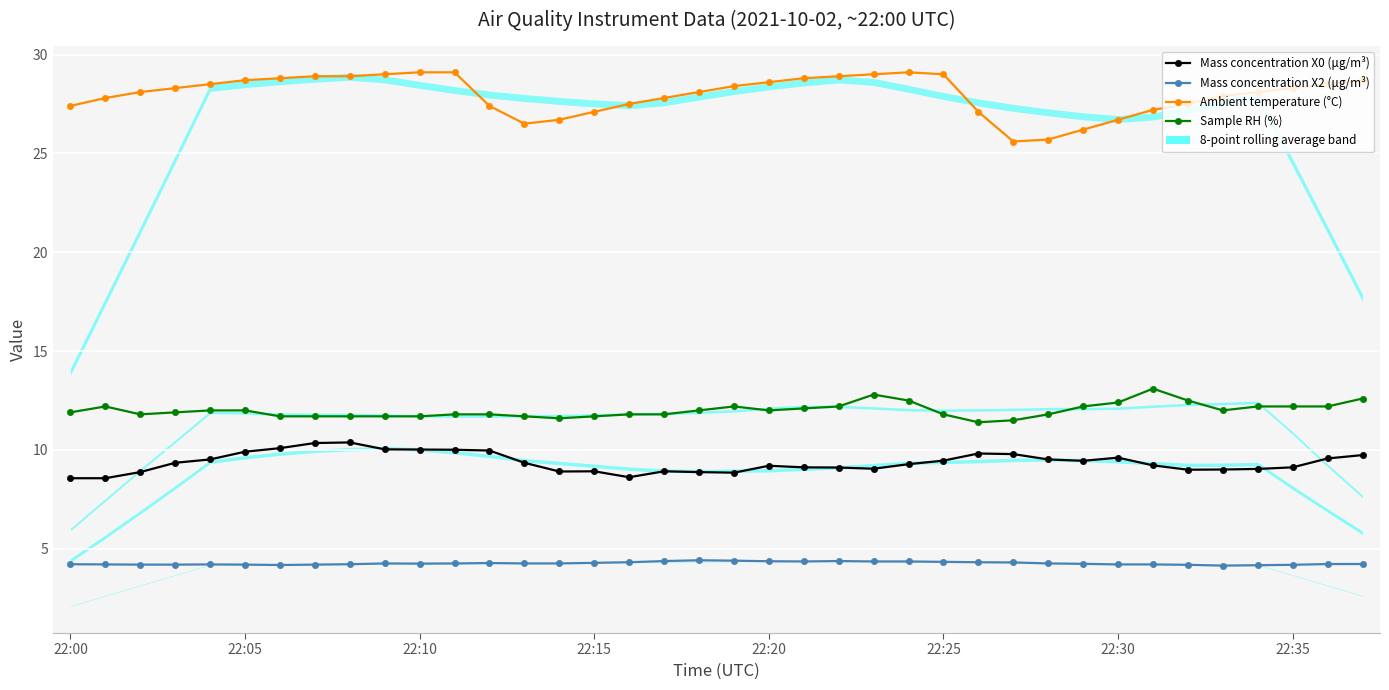

True or false: Mass concentration X0 (μg/m³) and Ambient temperature (°C) intersect in this chart.

False